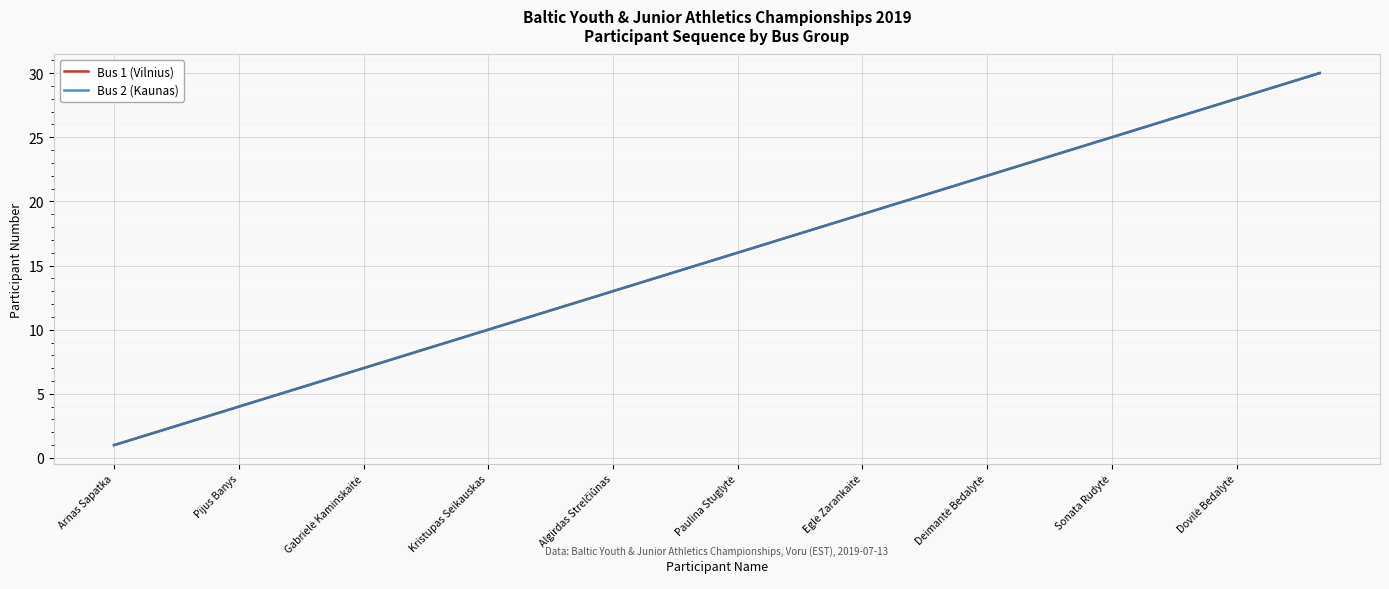

Is this an area chart (filled region under the line)?

No